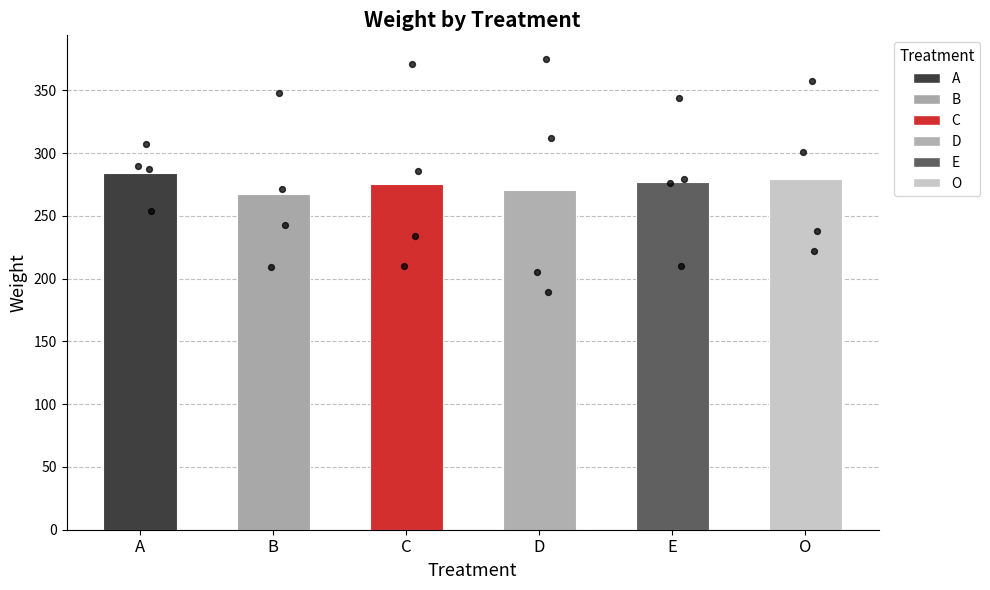

Which series has the largest total across all categories?

A